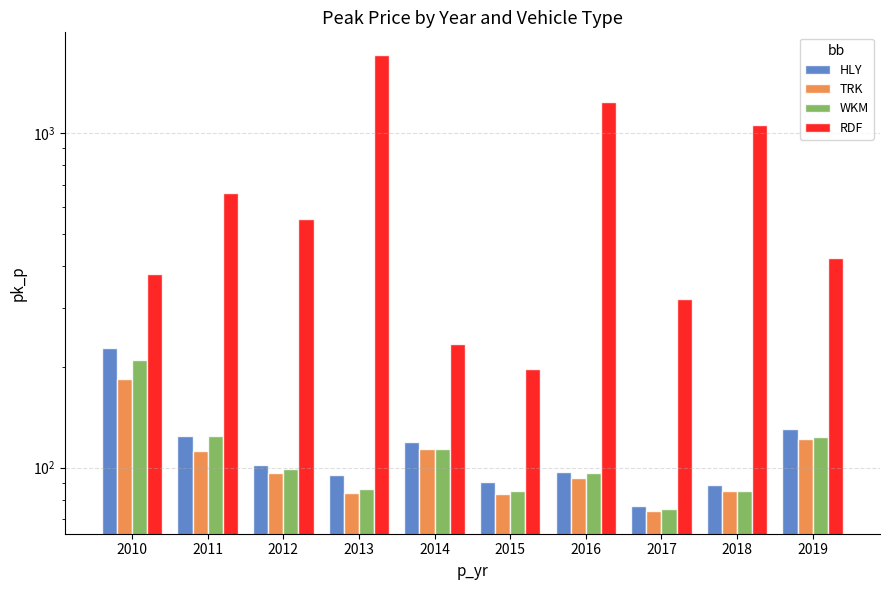

What value does the HLY series have at 2019?

130.7